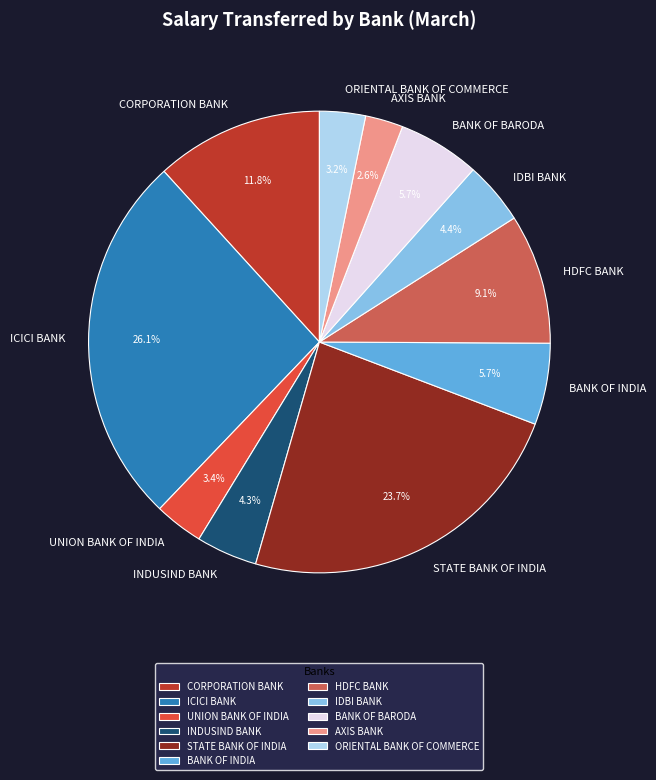

Does any single category account for the majority?

No